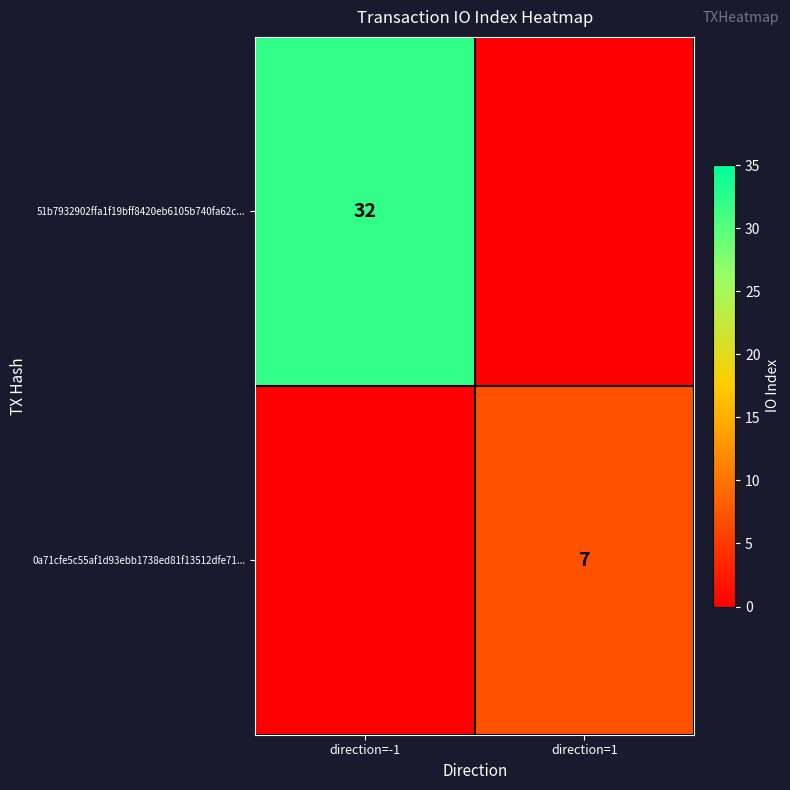

True or false: 51b7932902ffa1f19bff8420eb6105b740fa62c... has a value of 55 at direction=-1.

False